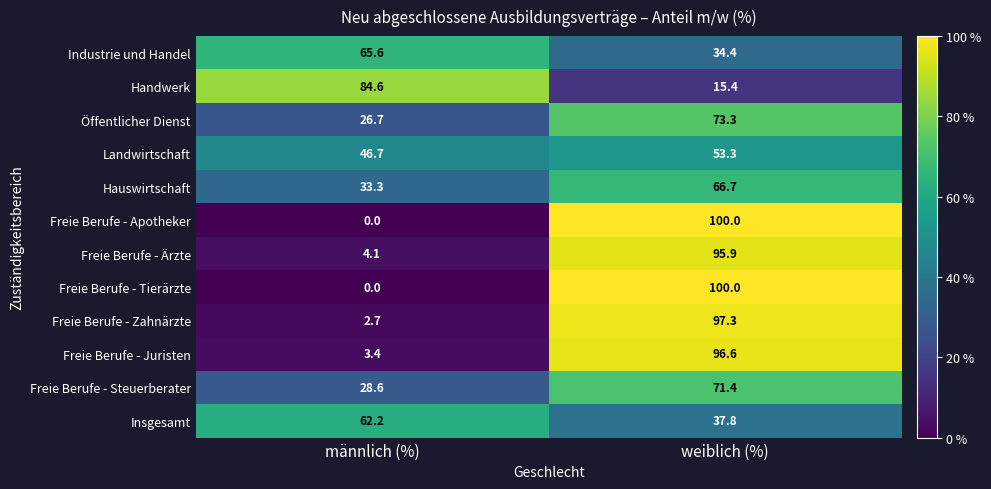

At which category is the sum across all series the highest?

weiblich (%)